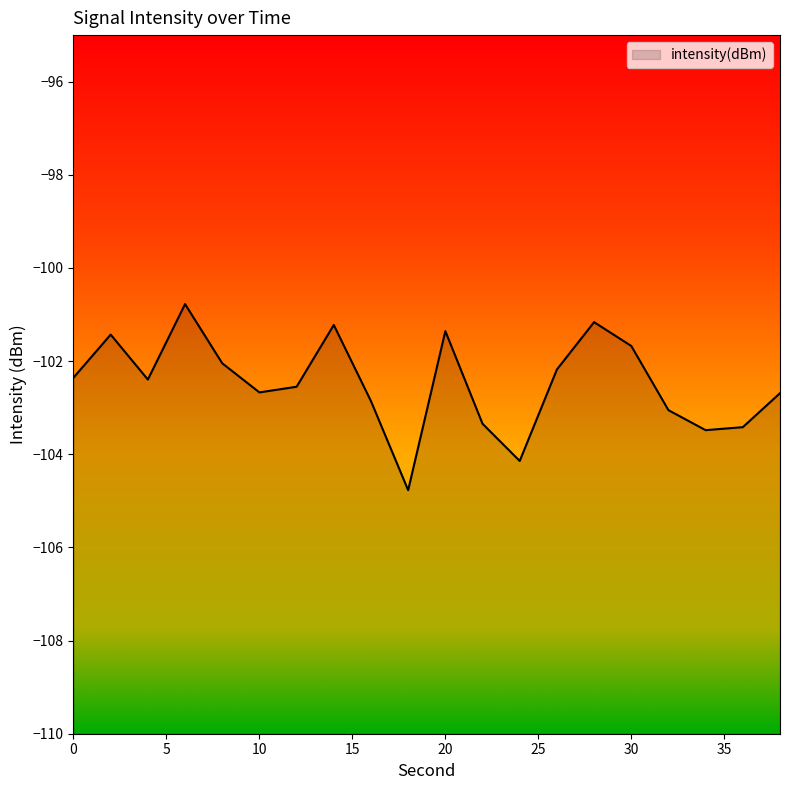

At which category does the chart reach its minimum across all series?

18